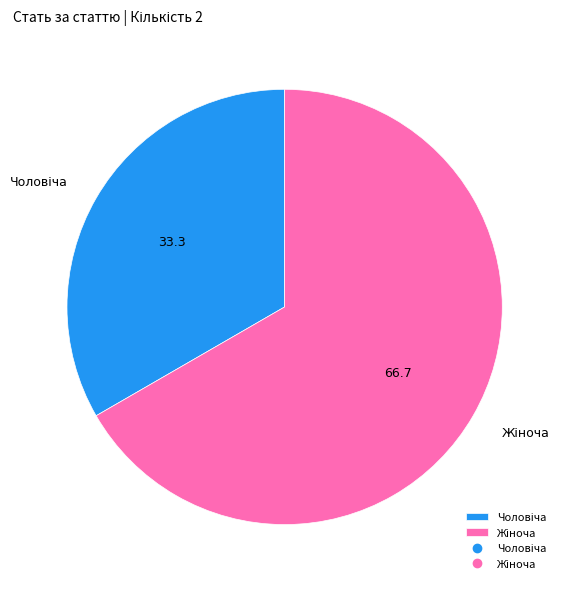

Is there a majority slice in this chart?

Yes